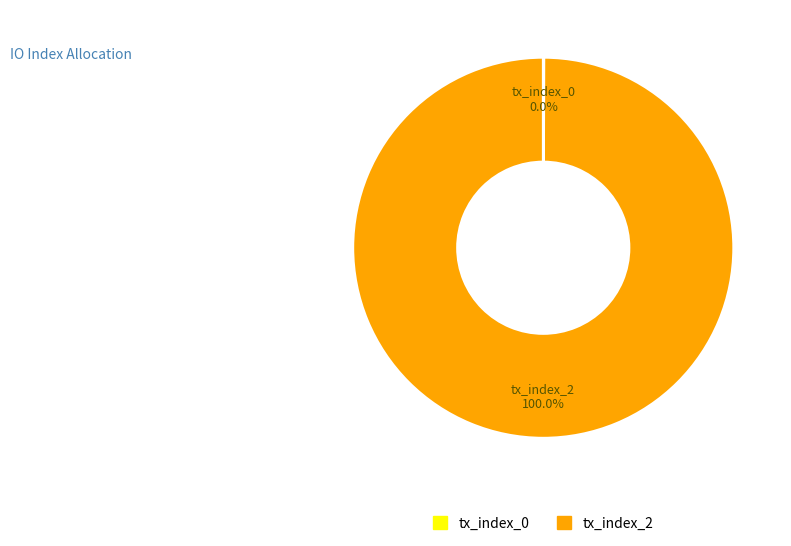

Which slice is the largest?

tx_index_2